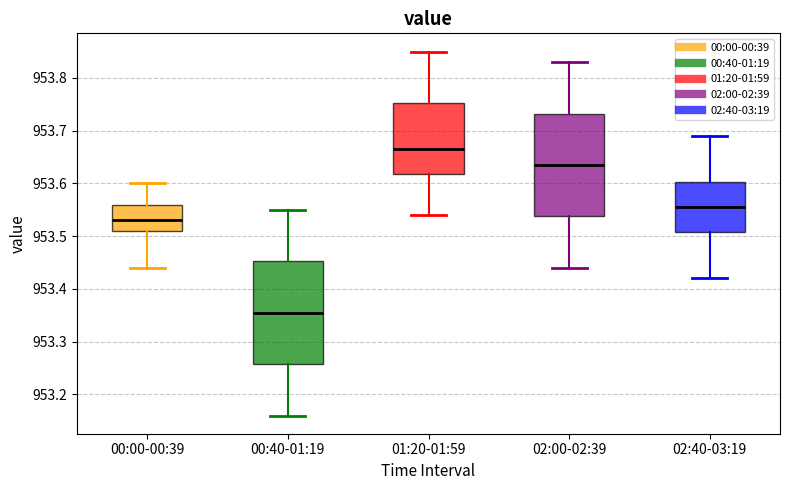

Which box has the lowest median line?

00:40-01:19